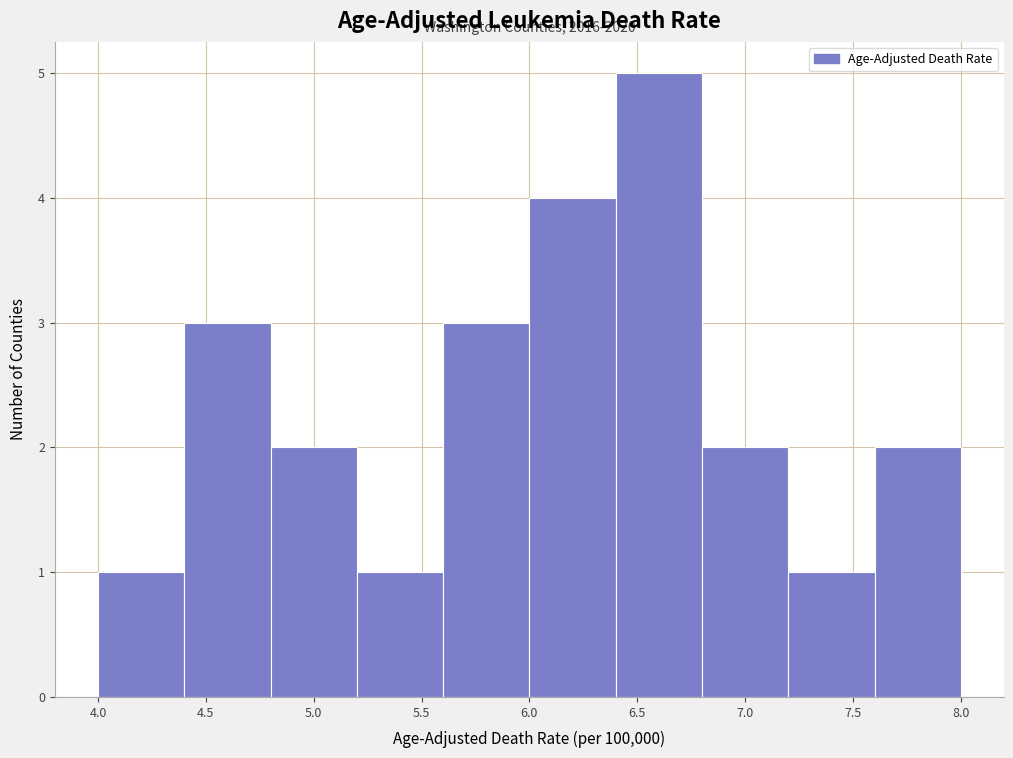

Which range on the x-axis has the tallest bar?

6.4 to 6.8